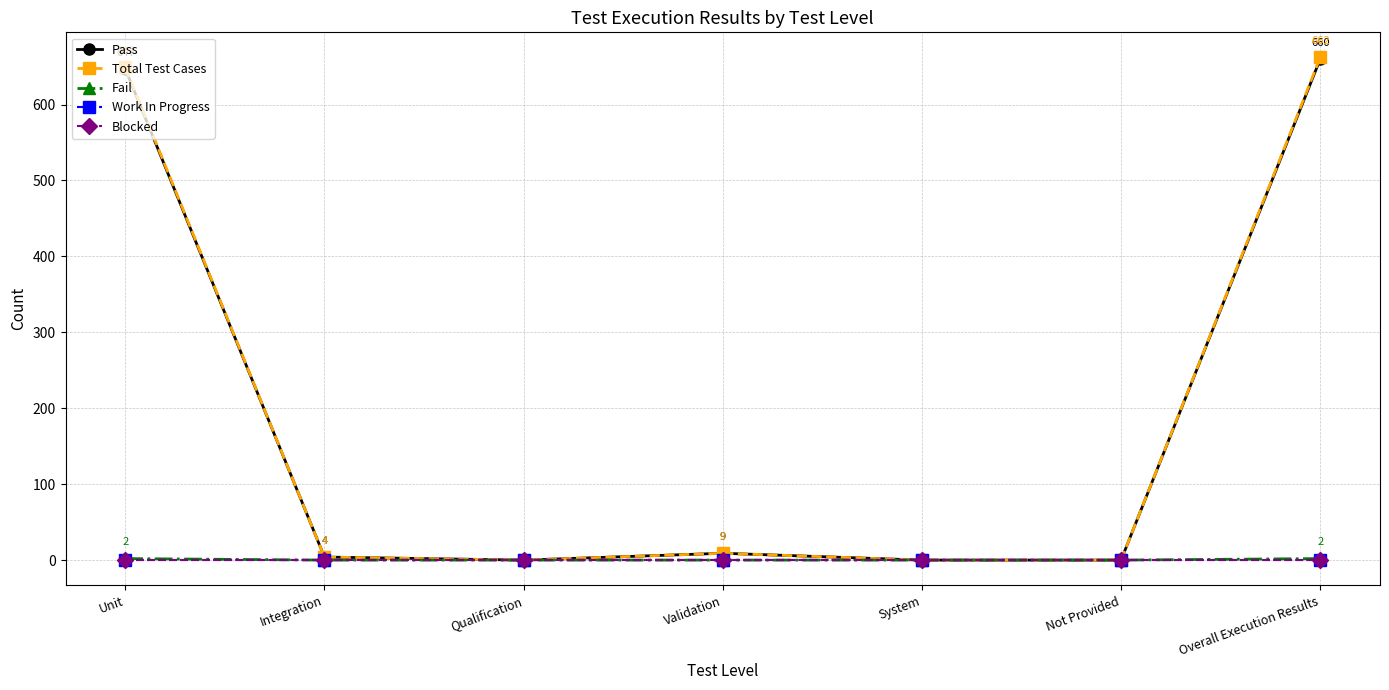

Rank the series at Integration from lowest to highest value.

Fail, Work In Progress, Blocked, Pass, Total Test Cases